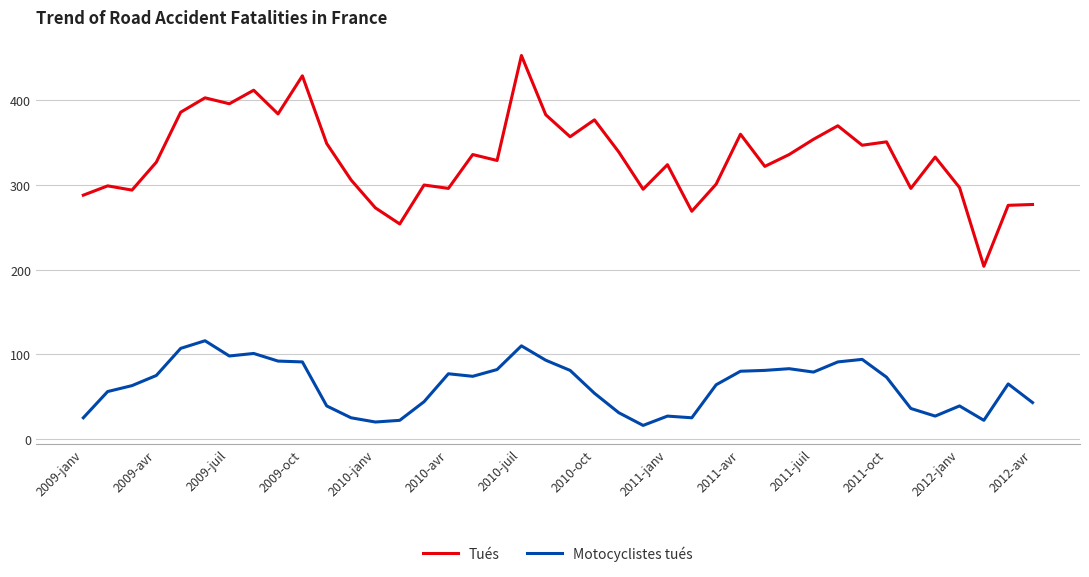

Which series has the widest spread of values?

Tués